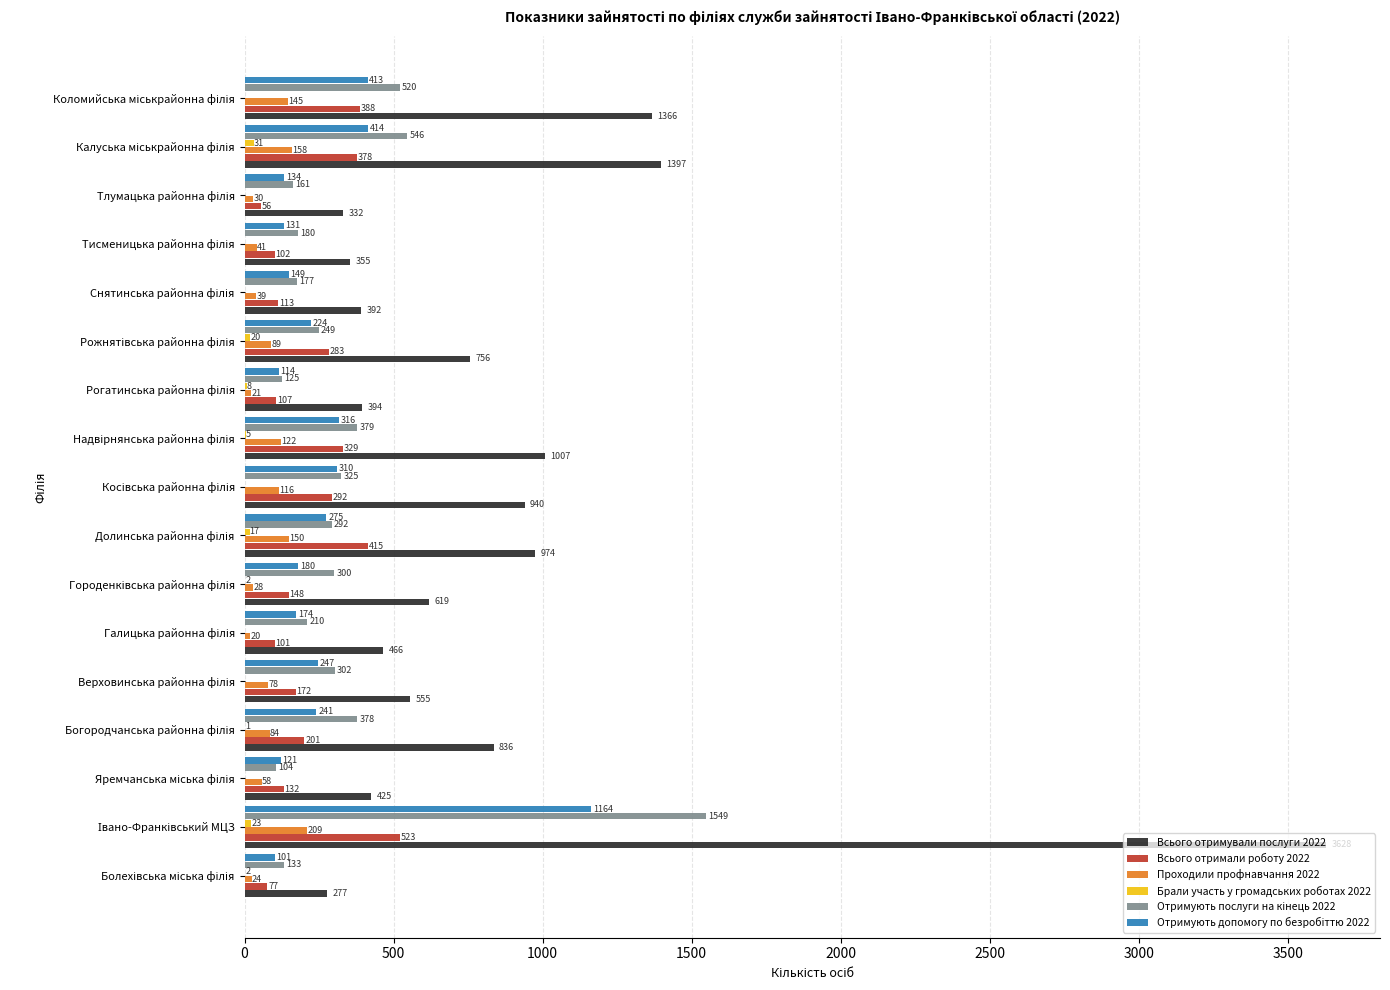

Which series has the largest total across all categories?

Всього отримували послуги 2022